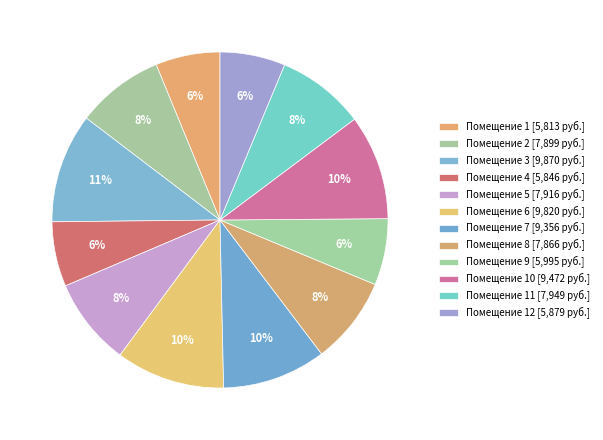

How many segments does this pie chart have?

12